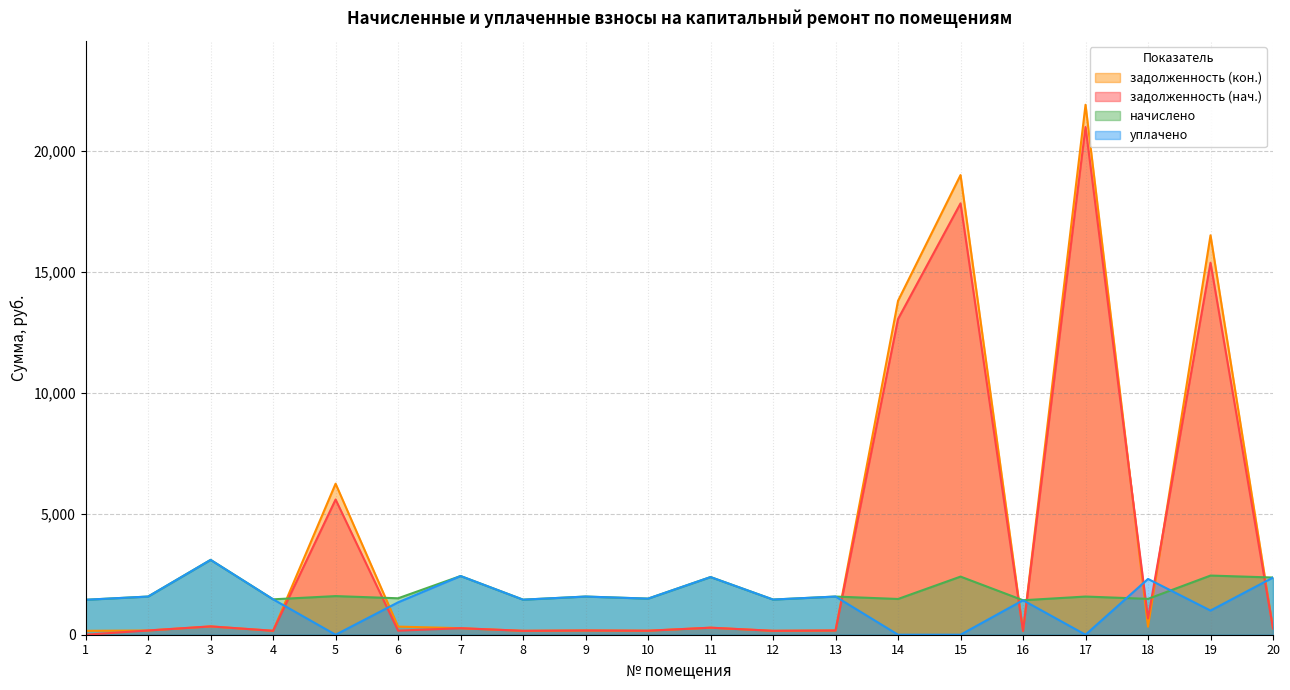

Is it true that начислено equals 2427.9 at 7?

True